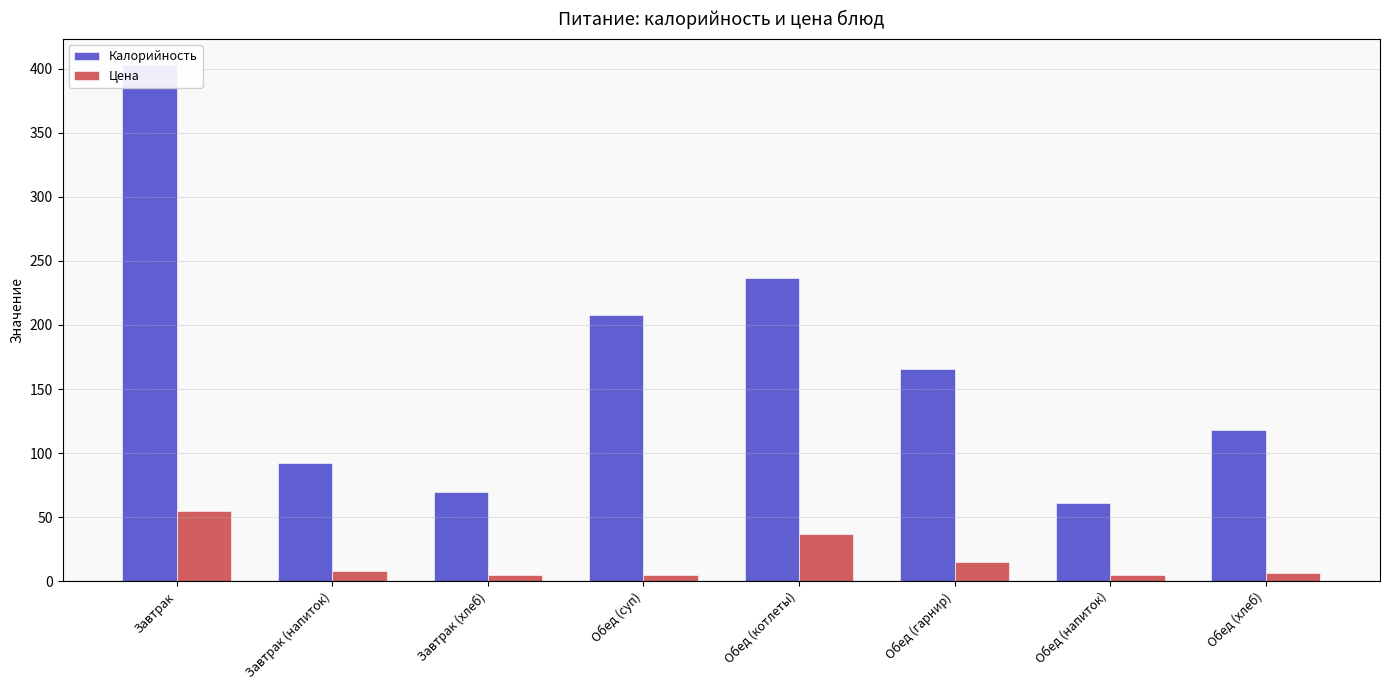

What is the total value across all series at Обед (напиток)?

66.0